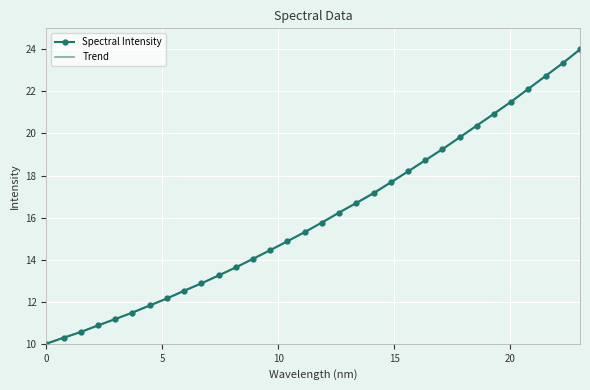

True or false: Spectral Intensity has more than 1 interior local peaks.

False